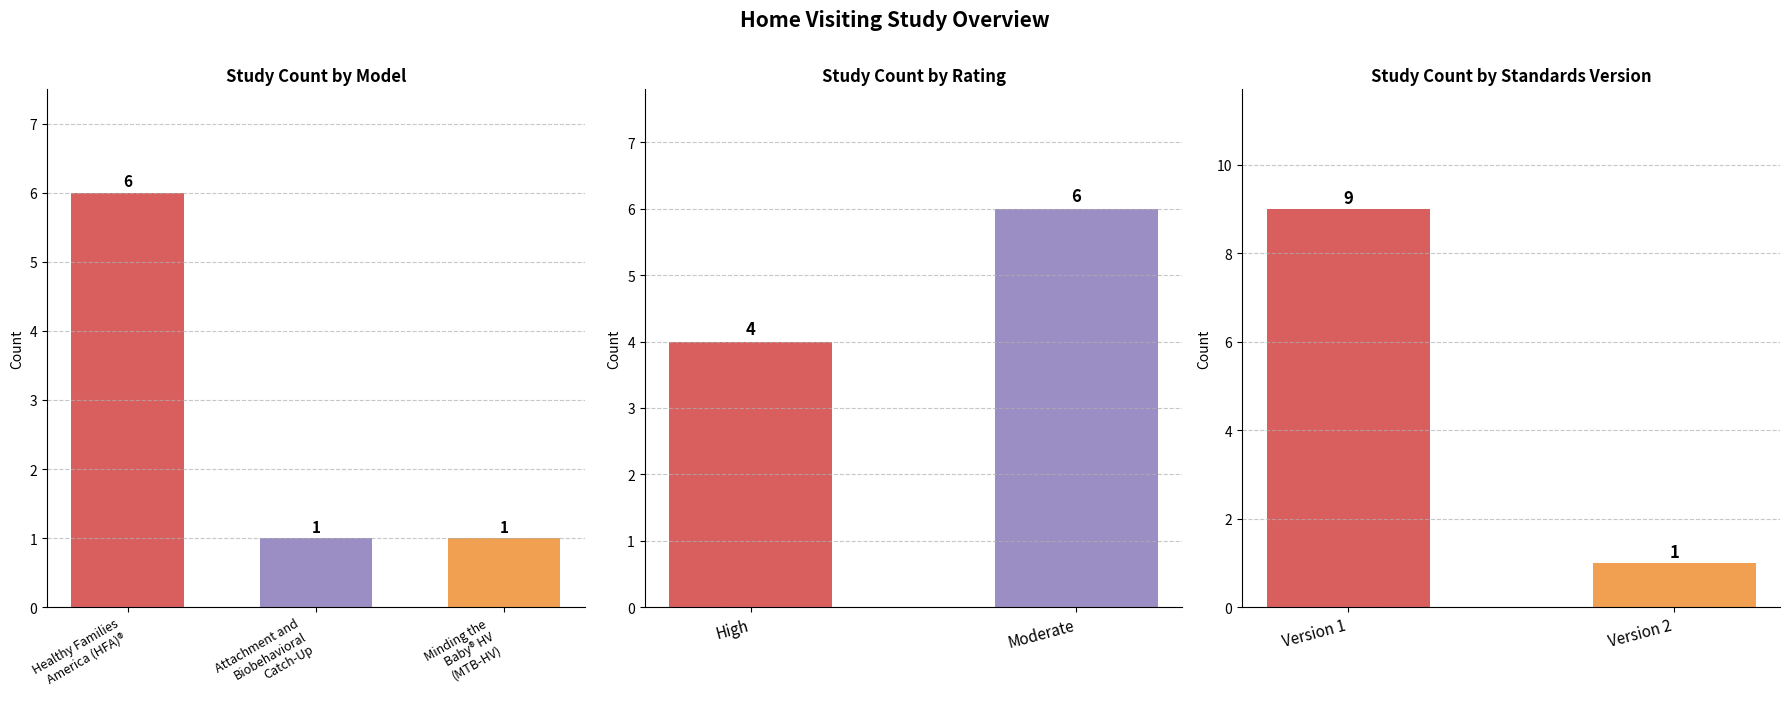

Where is the data nearest to the value 3?

Attachment and Biobehavioral Catch-Up